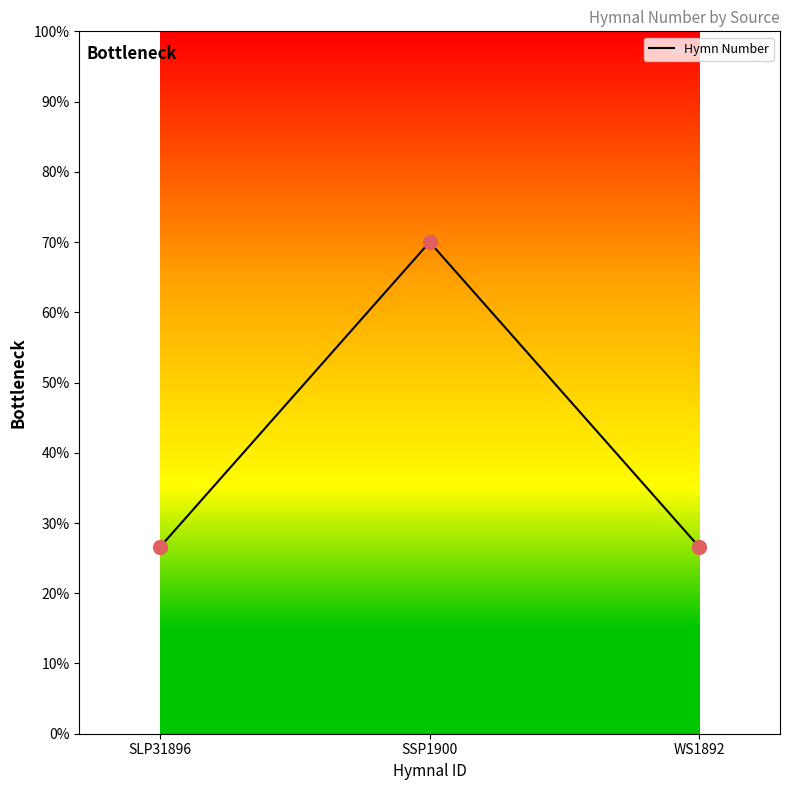

Which has a higher value, WS1892 or SSP1900?

SSP1900